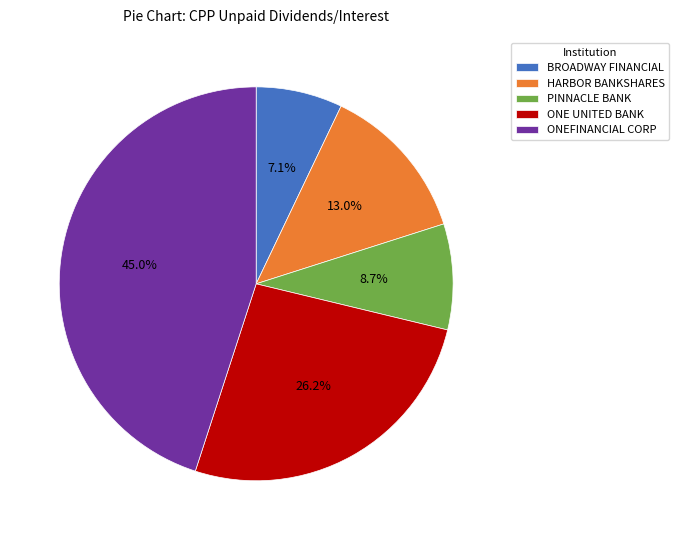

Which slice is the largest?

ONEFINANCIAL CORP